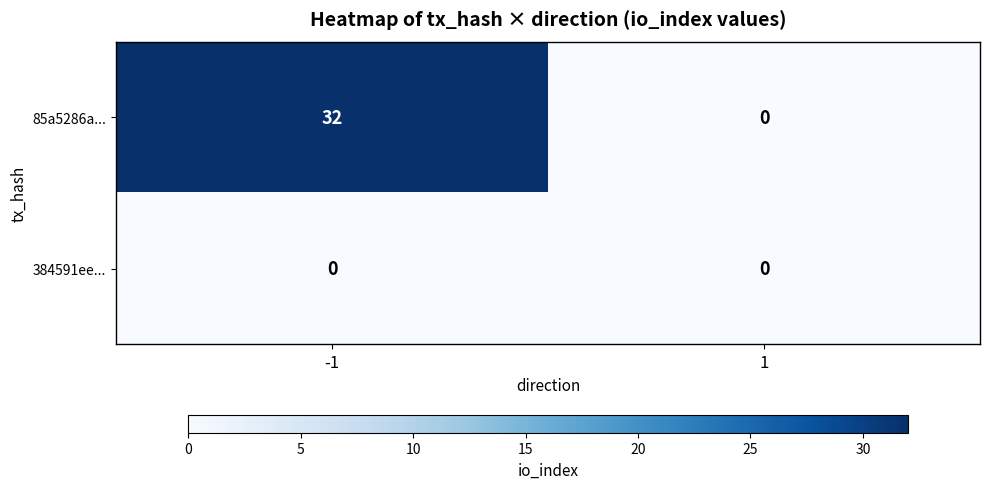

What is the maximum value shown in the chart?

32